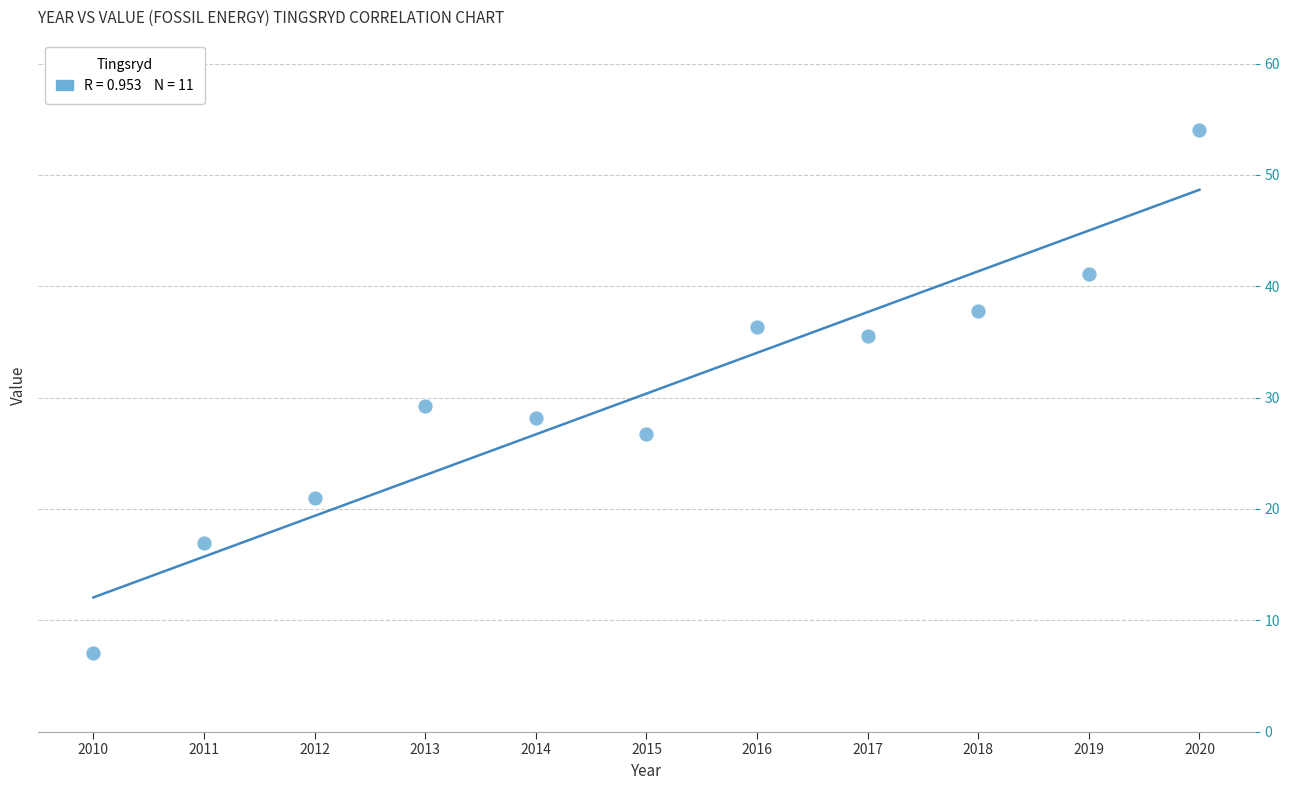

What is the range of X values (max minus min)?

10.0